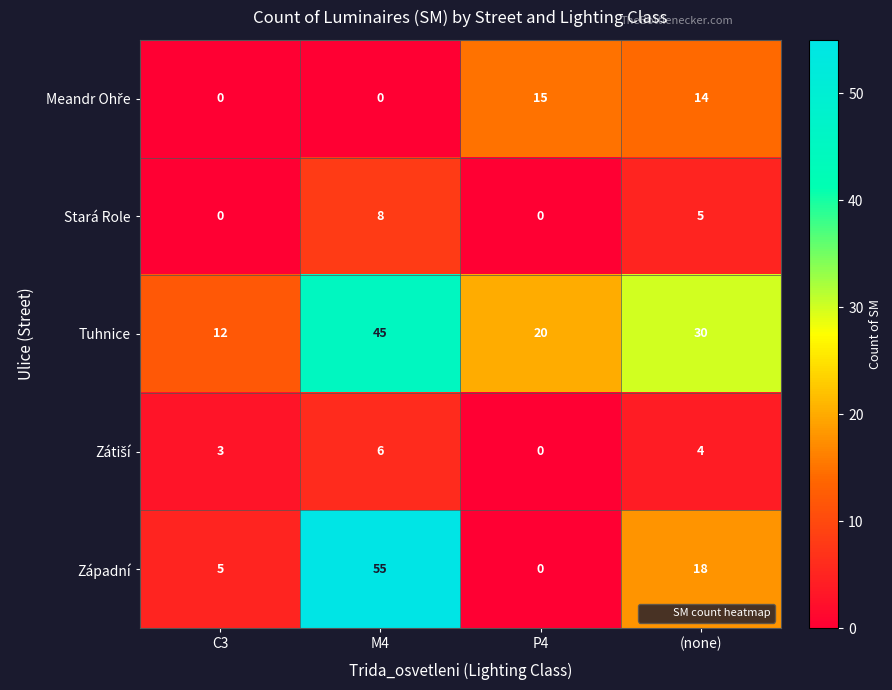

At which category is the sum across all series the highest?

M4